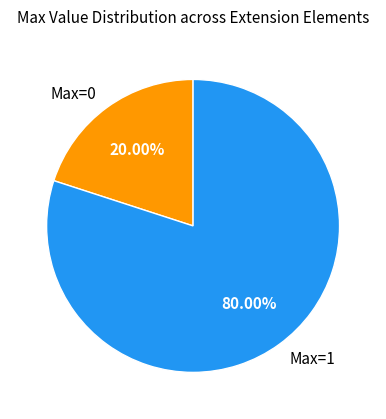

Rank the categories by value from highest to lowest.

Max=1, Max=0